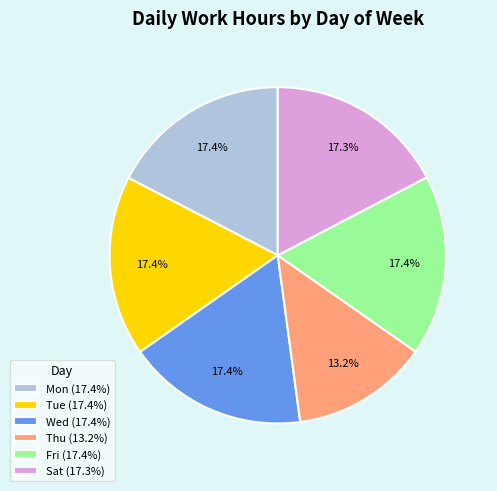

What is the smallest slice in the pie chart?

Thu (13.2%)